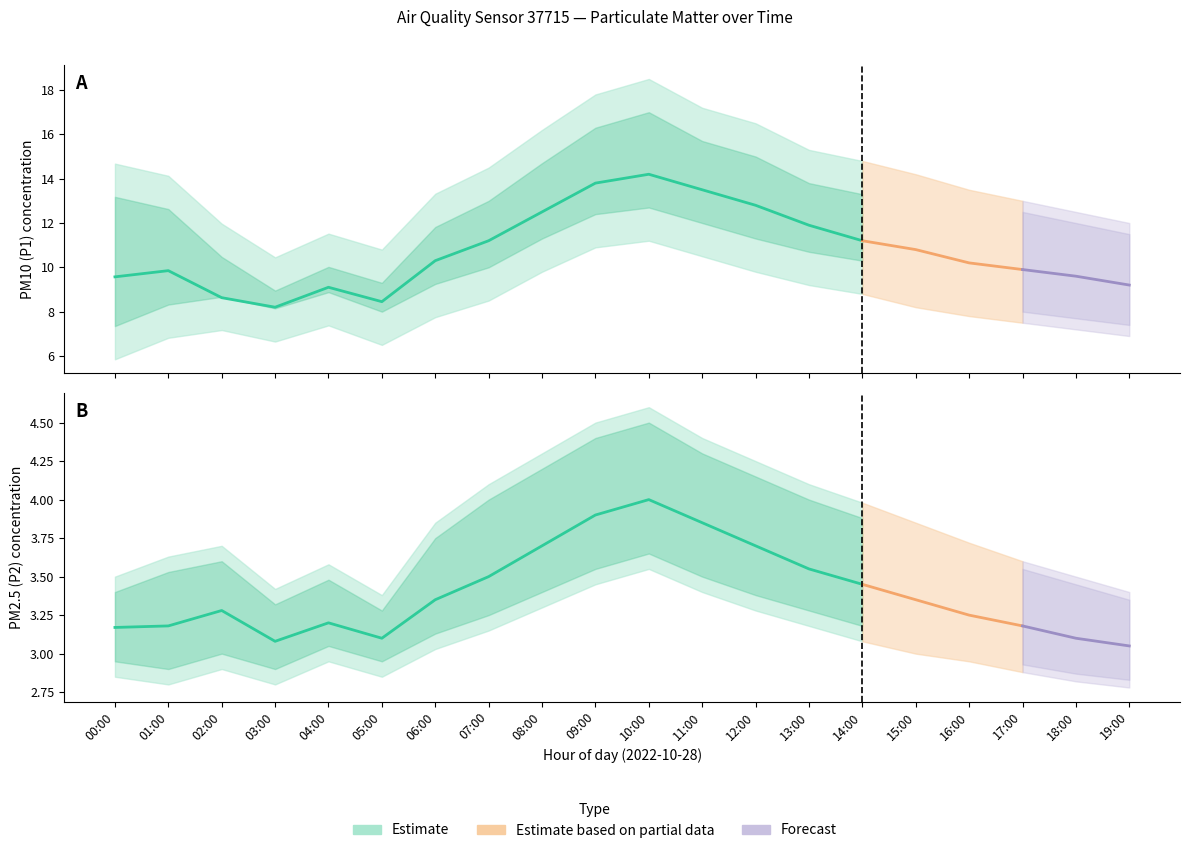

At which category does P1_lower reach its first local valley?

03:00